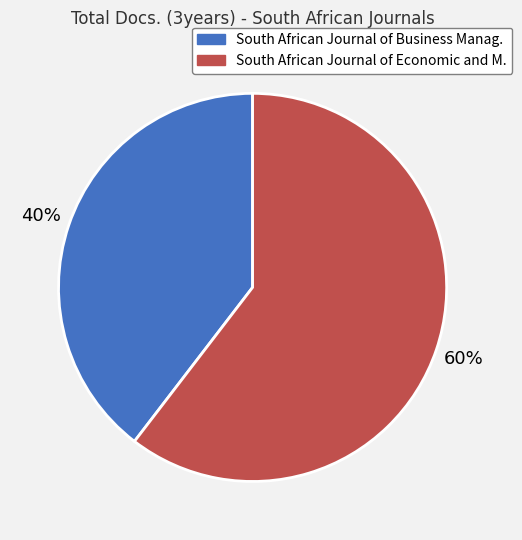

To the nearest percent, what is the average slice percentage?

50%